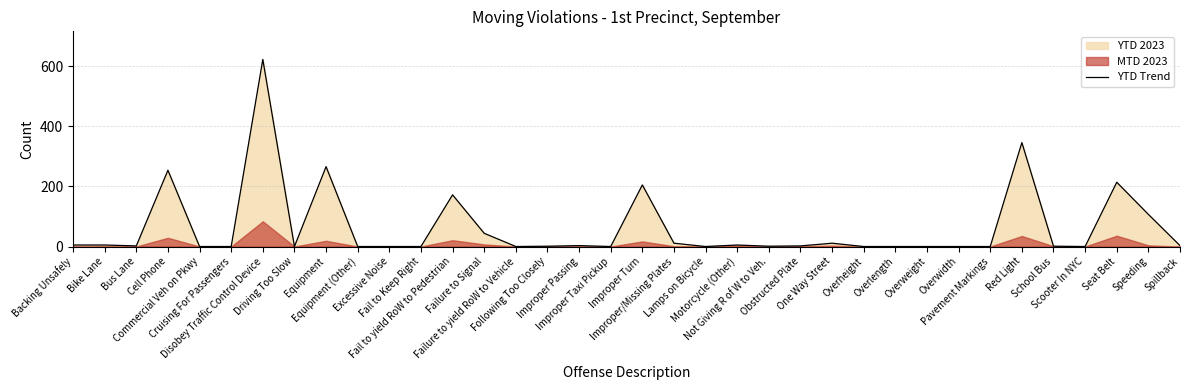

What is the label of the 4th point from the left?

Cell Phone